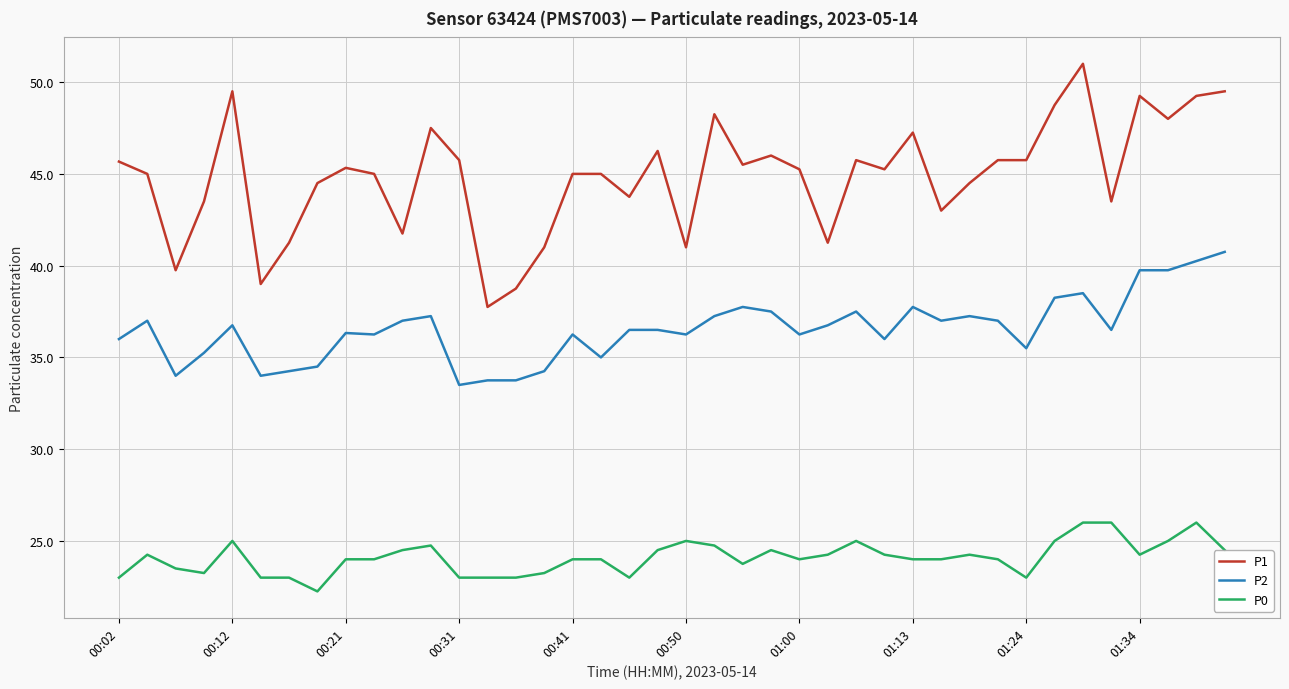

What is the greatest value displayed?

51.0